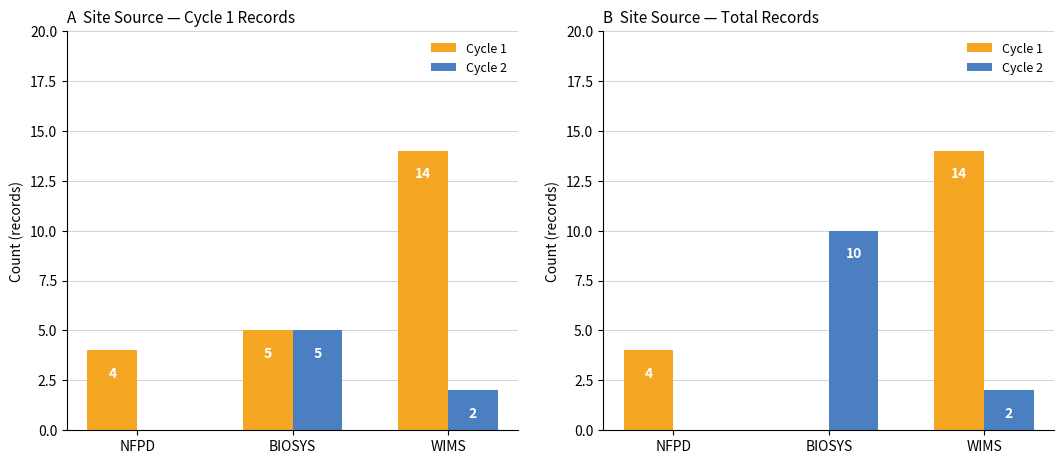

Which series has the largest range (max minus min)?

Cycle 1